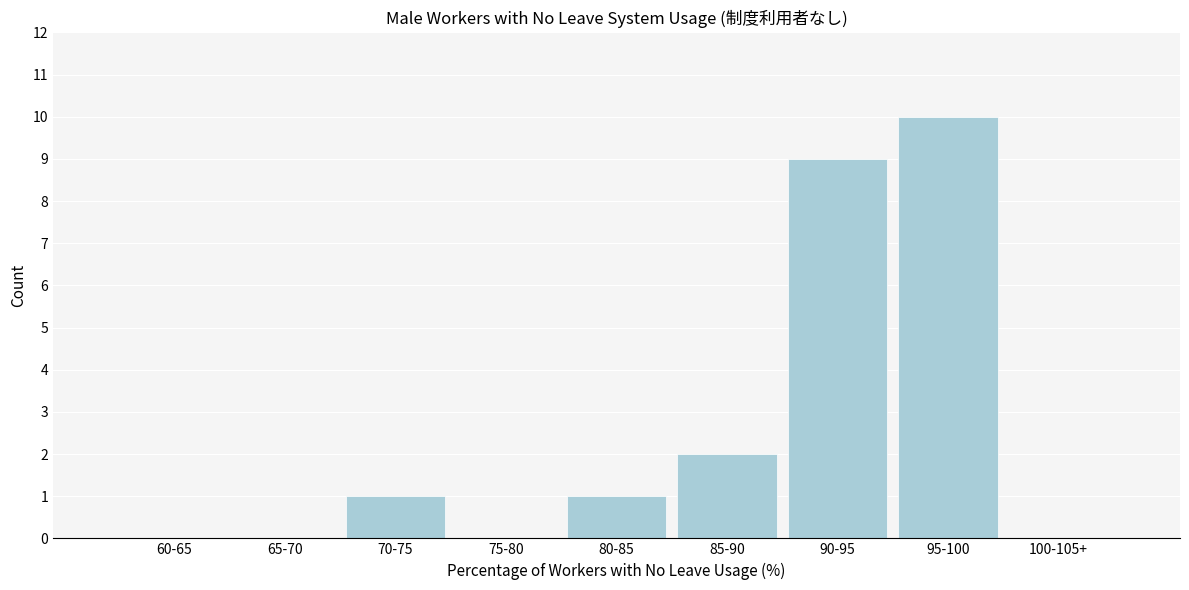

Reading left to right, what are all the values shown in this chart?

60-65=0	65-70=0	70-75=1	75-80=0	80-85=1	85-90=2	90-95=9	95-100=10	100-105+=0